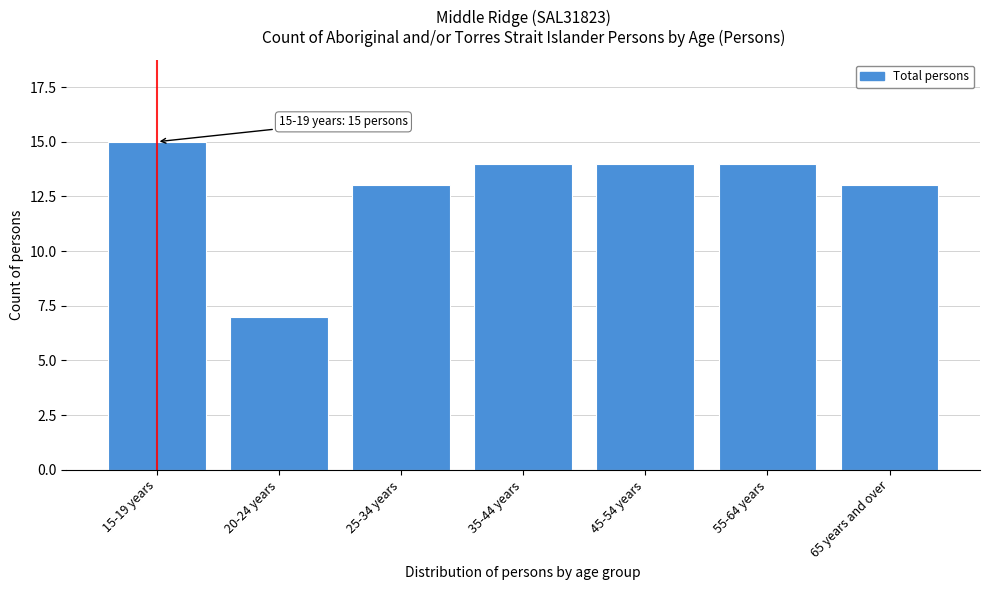

Reading left to right, transcribe all the data shown in this chart.

15	7	13	14	14	14	13